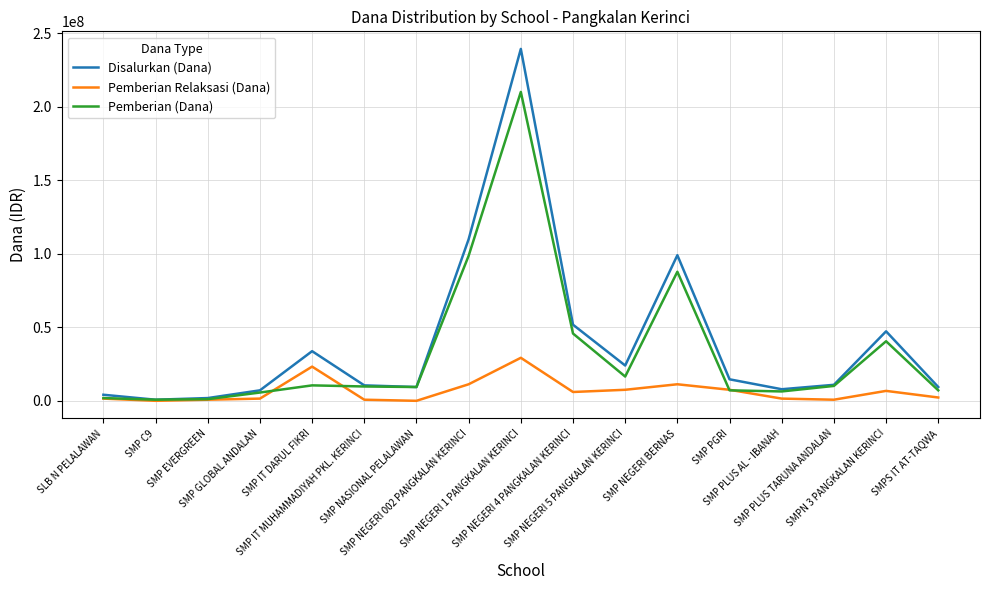

Rank the series at SMPN 3 PANGKALAN KERINCI from highest to lowest value.

Disalurkan (Dana), Pemberian (Dana), Pemberian Relaksasi (Dana)